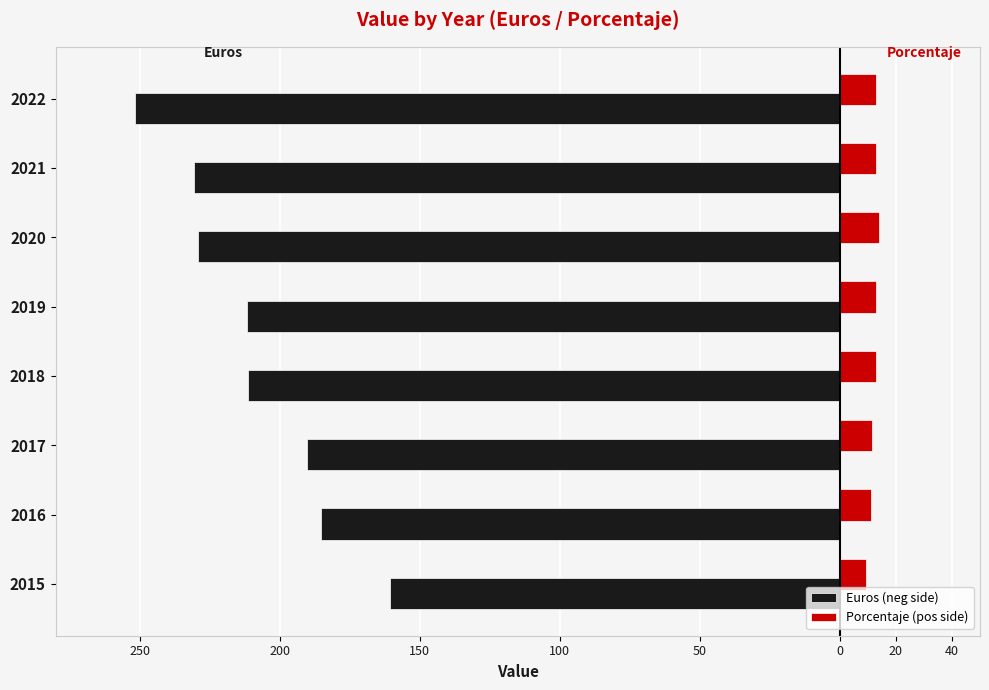

What are all the series names shown in the legend?

Euros (neg side), Porcentaje (pos side)